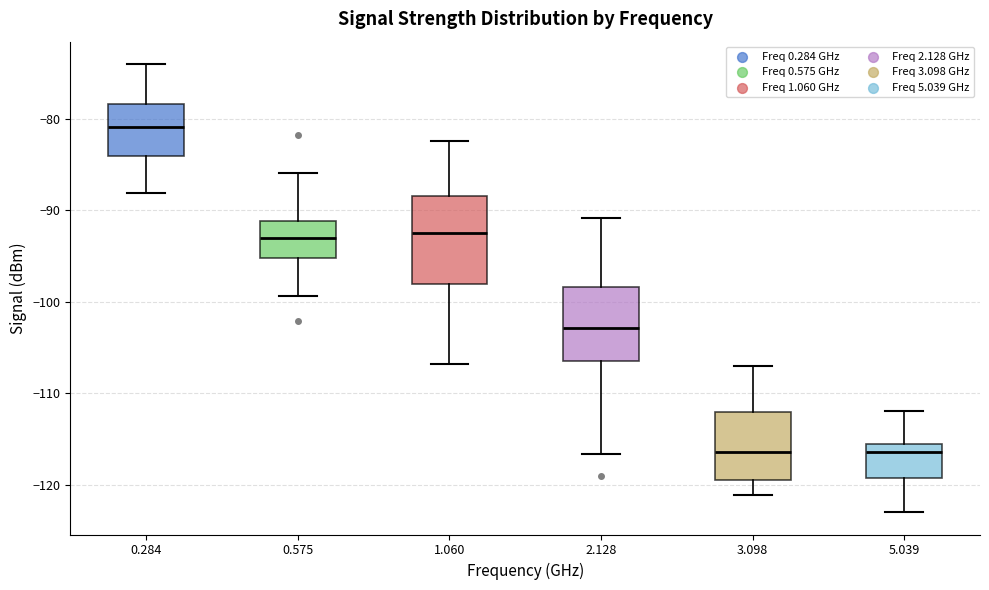

Reading left to right, transcribe this box plot: for each box, give where its median line is, the range the box spans, and where its two whiskers end, as read against the y-axis. The values are not printed on the chart, so give them approximately, as read against the axis.

0.284: median -81, box -84 to -78, whiskers -88 to -74
0.575: median -93, box -95 to -91, whiskers -99 to -86
1.060: median -92, box -98 to -88, whiskers -107 to -82
2.128: median -103, box -106 to -98, whiskers -117 to -91
3.098: median -116, box -120 to -112, whiskers -121 to -107
5.039: median -116 (just below the box's upper edge), box -119 to -116, whiskers -123 to -112